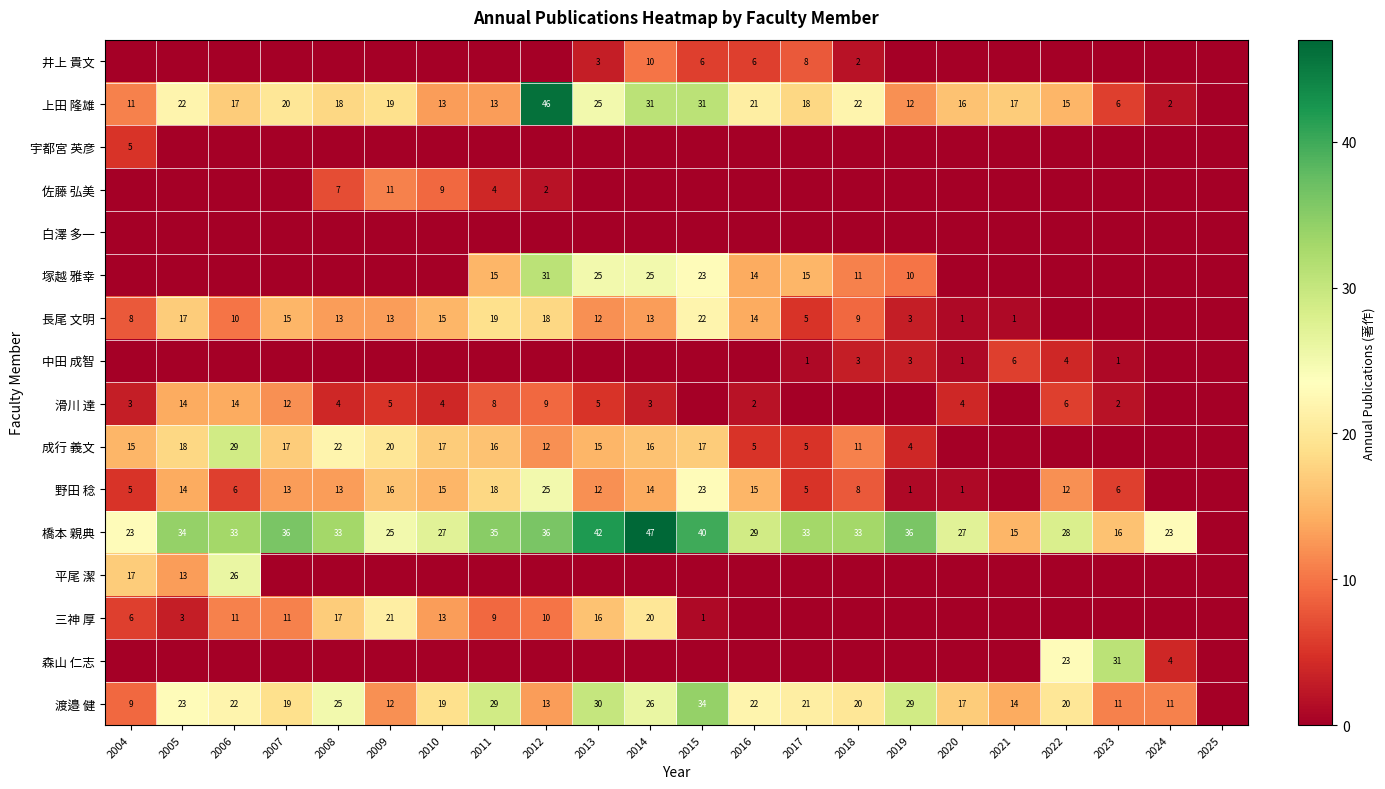

The value of 上田 隆雄 at 2024 is 1. True or false?

False